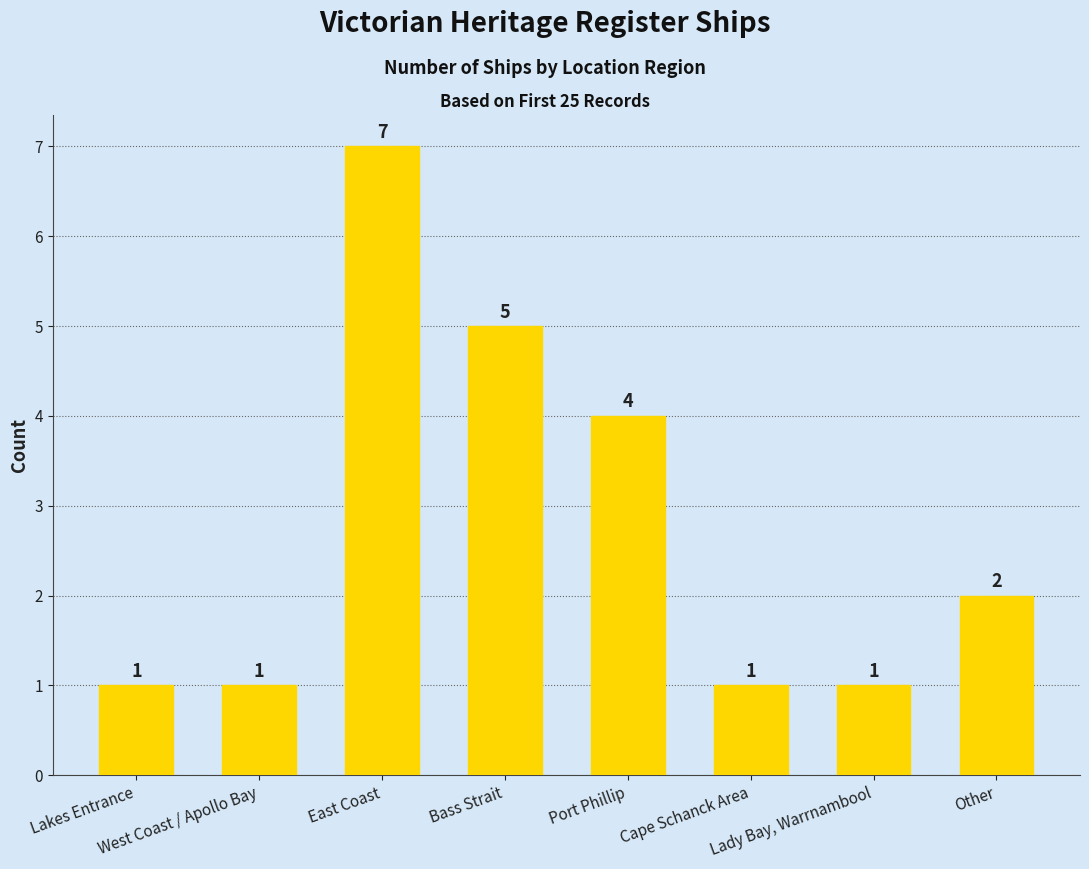

What is the value of the 1st bar from the left?

1